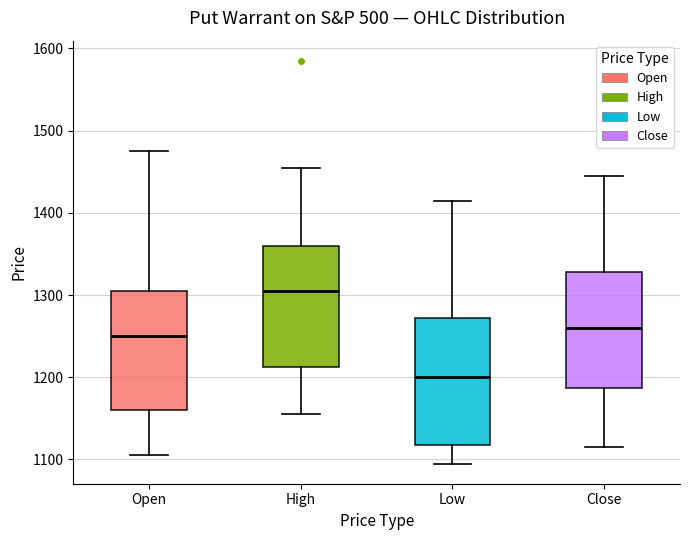

Reading left to right, read every box against the y-axis: the position of its median line, the range the box covers, and the ends of its whiskers. The values are not printed on the chart, so give them approximately, as read against the axis.

Open: median 1250, box 1160 to 1310, whiskers 1110 to 1480
High: median 1310, box 1210 to 1360, whiskers 1160 to 1460
Low: median 1200, box 1120 to 1270, whiskers 1100 to 1420
Close: median 1260, box 1190 to 1330, whiskers 1120 to 1450